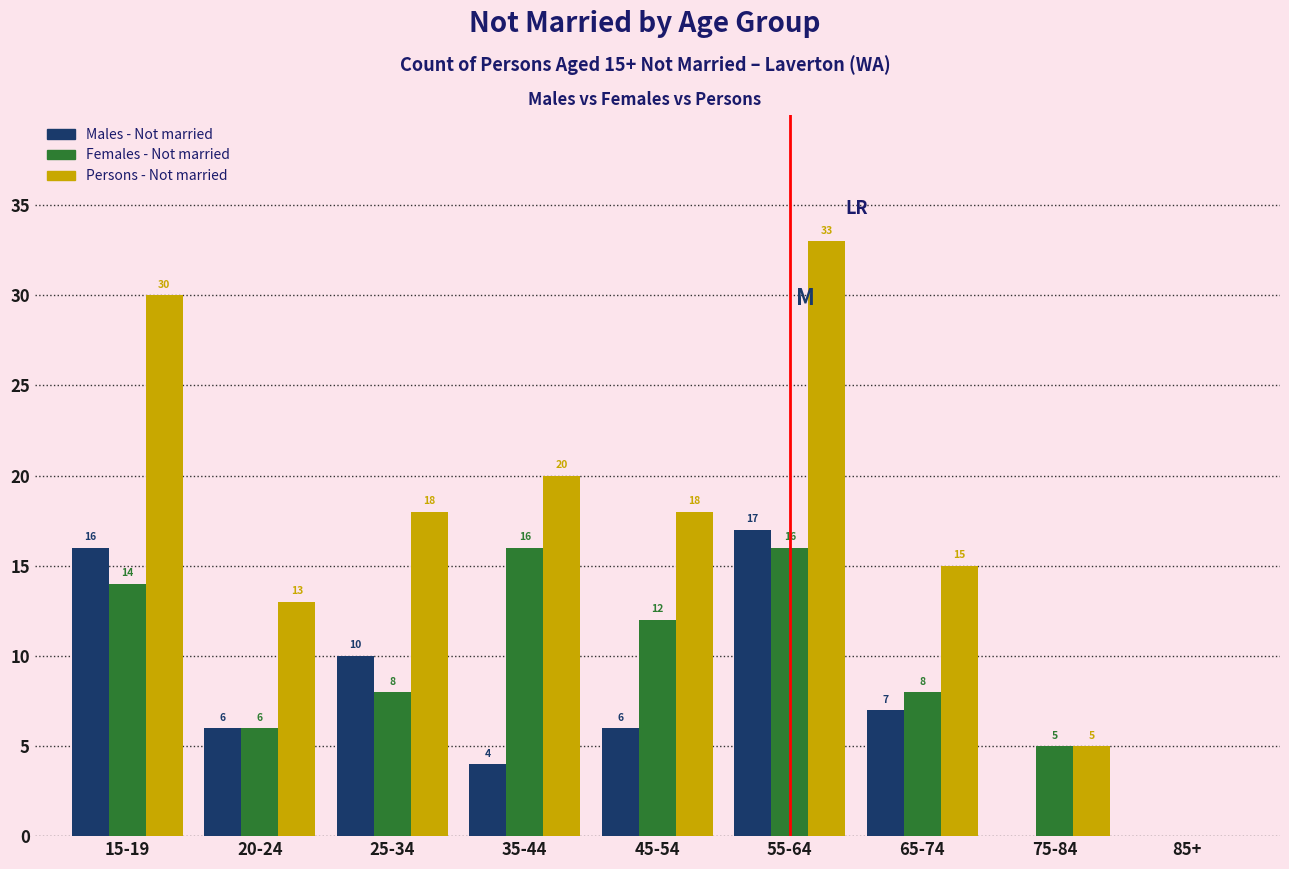

Reading left to right, extract all data points from this chart.

Males - Not married: 15-19=16	20-24=6	25-34=10	35-44=4	45-54=6	55-64=17	65-74=7	75-84=0	85+=0
Females - Not married: 15-19=14	20-24=6	25-34=8	35-44=16	45-54=12	55-64=16	65-74=8	75-84=5	85+=0
Persons - Not married: 15-19=30	20-24=13	25-34=18	35-44=20	45-54=18	55-64=33	65-74=15	75-84=5	85+=0